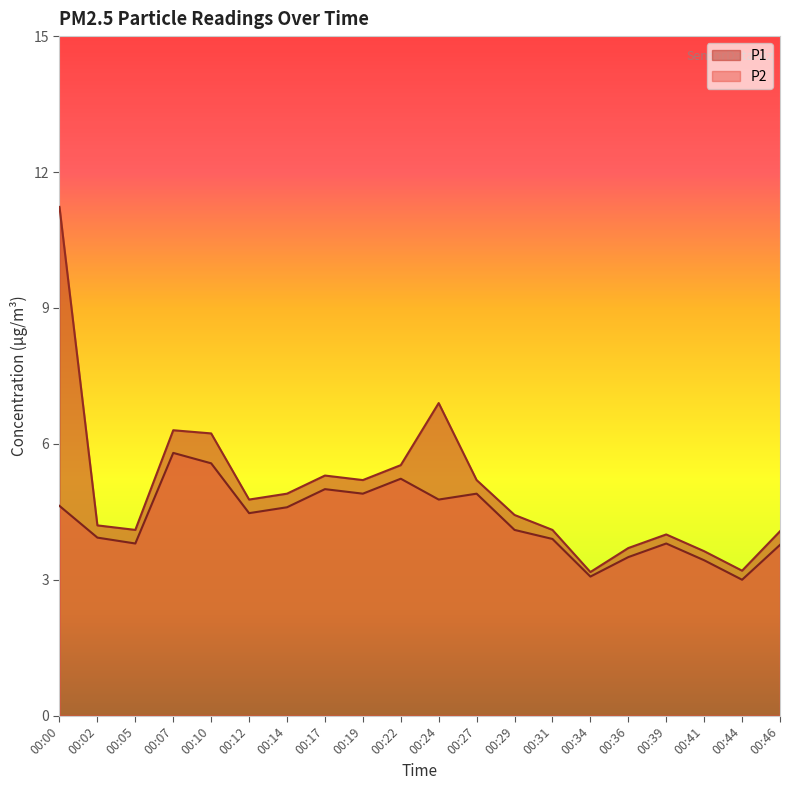

Which has a higher value, 00:19 or 00:24?

00:24